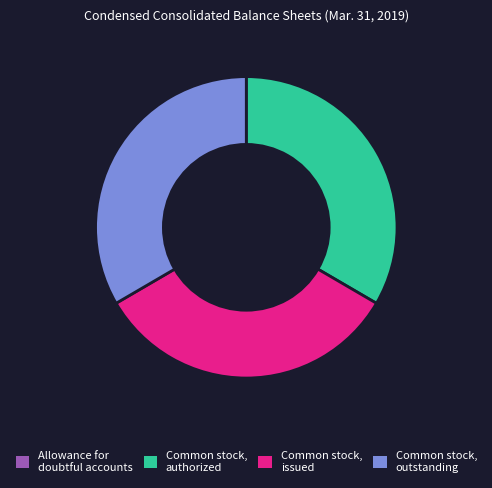

To the nearest percent, what is the difference between the largest and smallest slice percentages?

33%